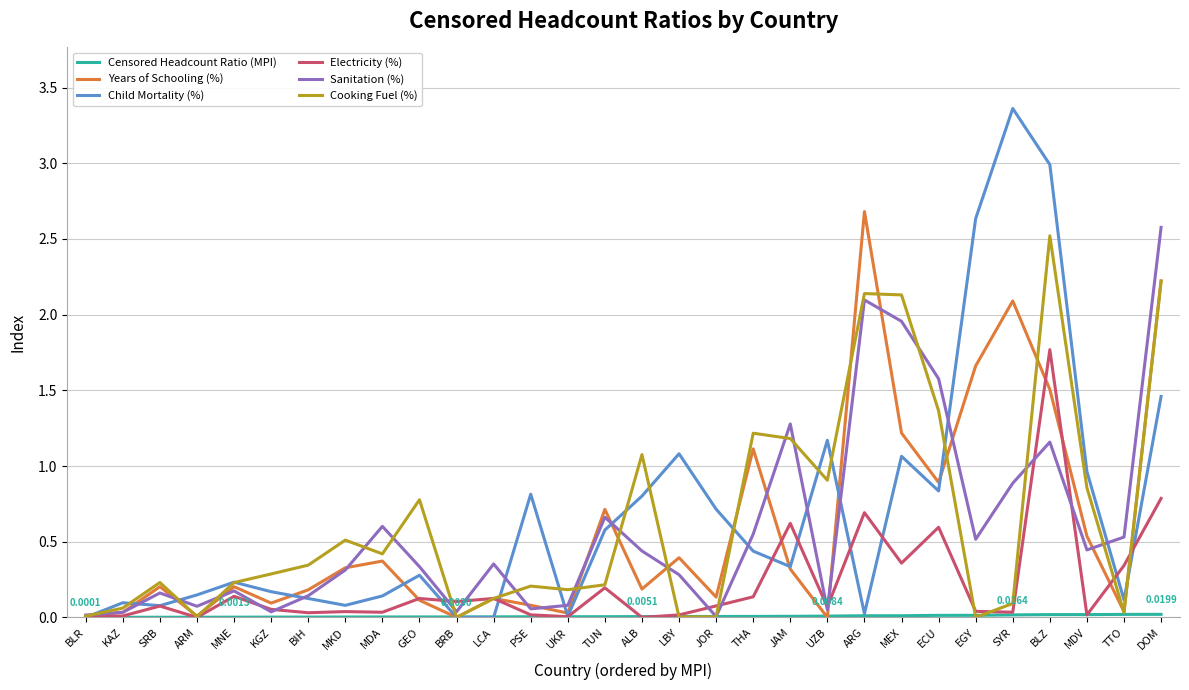

Which series has the largest range (max minus min)?

Child Mortality (%)